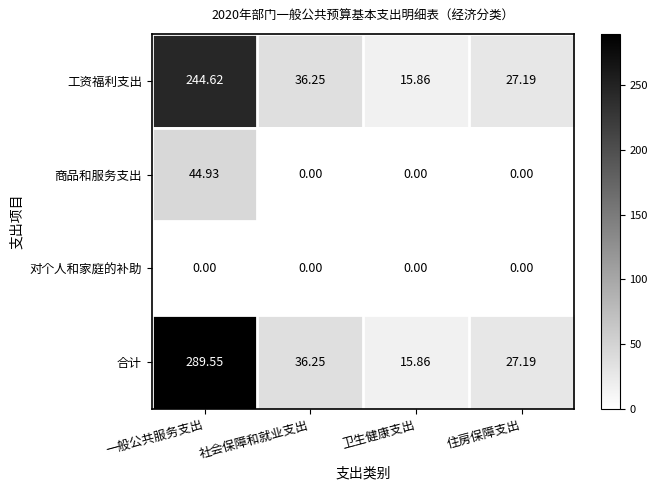

Which series has the widest spread of values?

合计